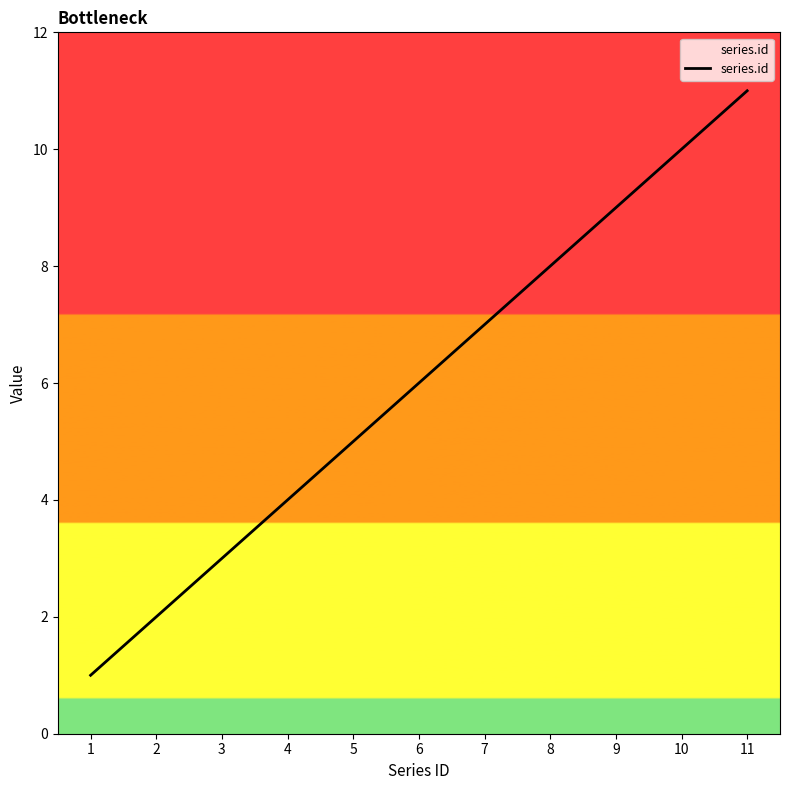

What is the change in value from 4 to 10?

+6